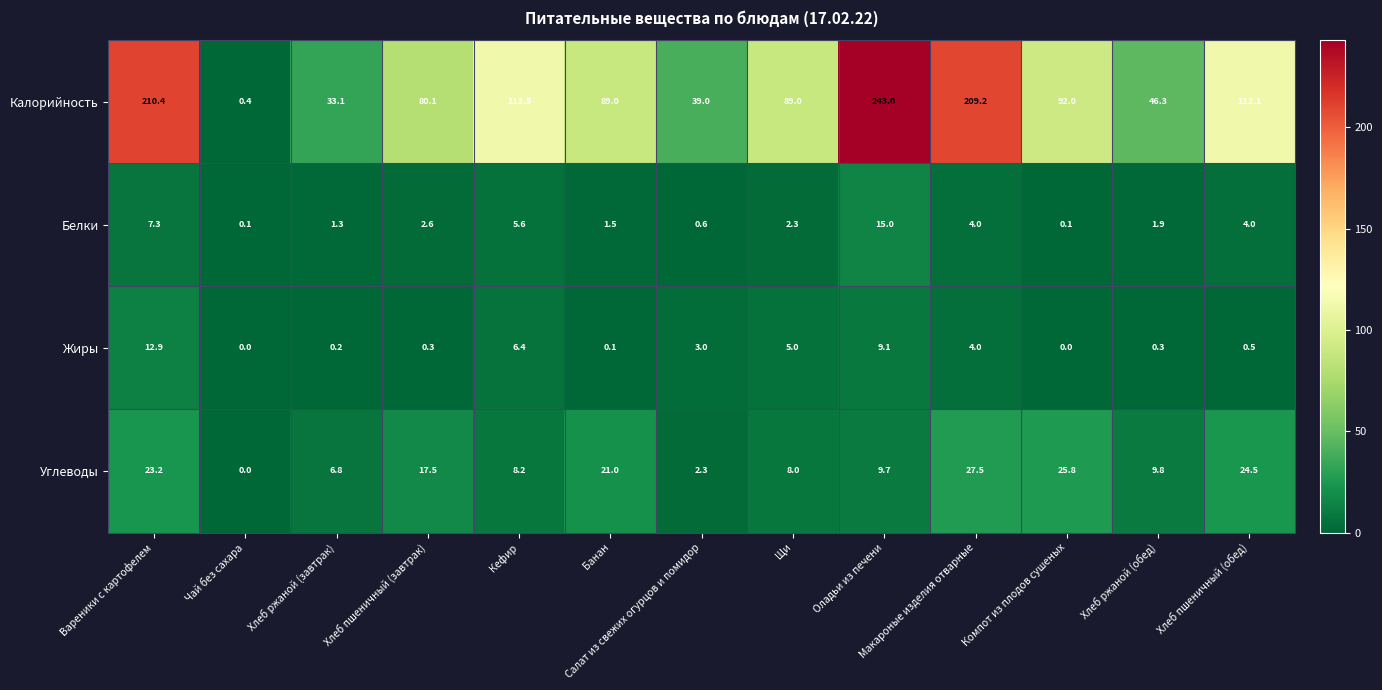

What is the difference between the highest and lowest values at Оладьи из печени?

233.9